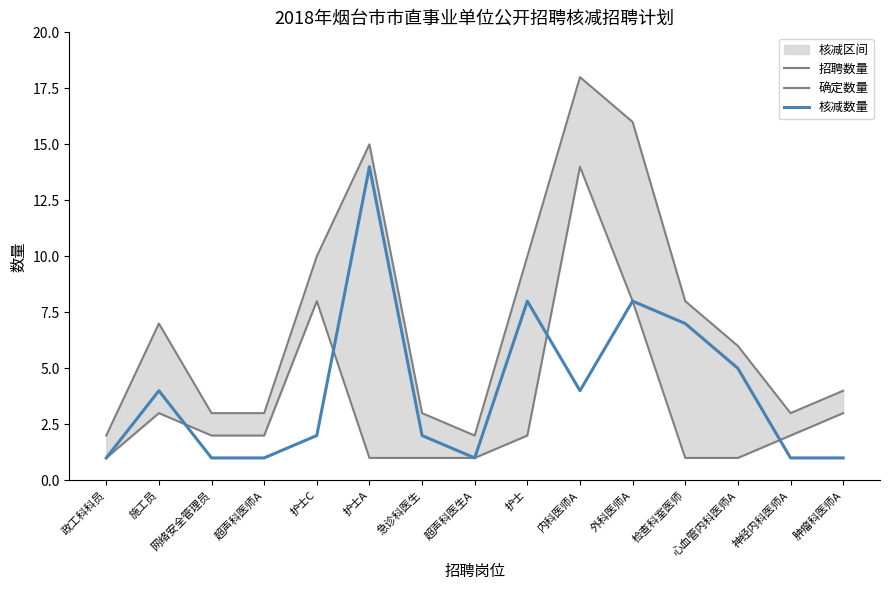

What are all the series names shown in the legend?

招聘数量, 确定数量, 核减数量